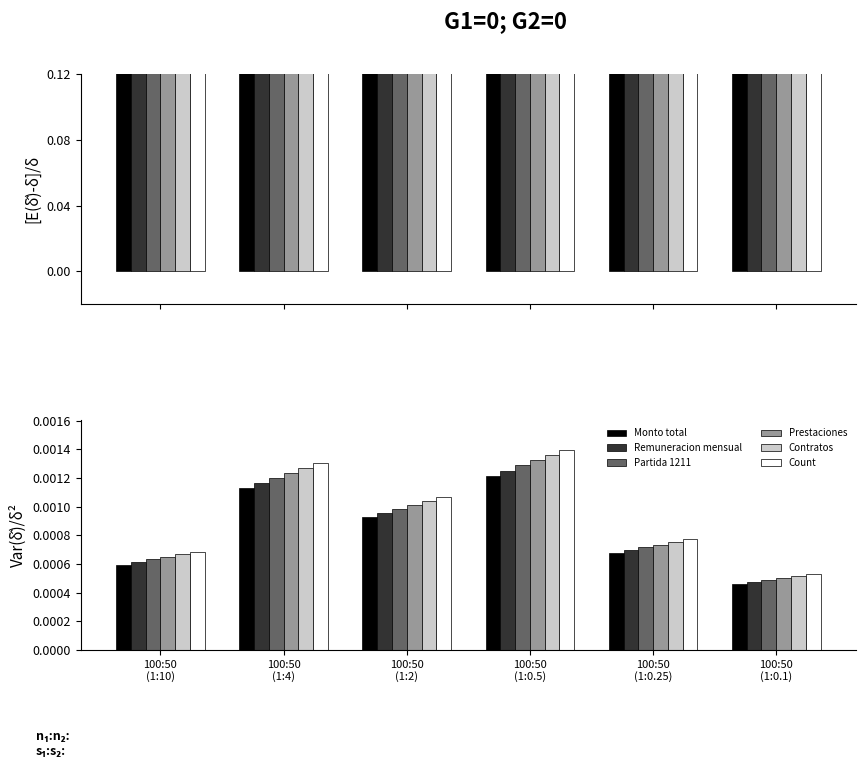

What are all the series names shown in the legend?

Monto total, Remuneracion mensual, Partida 1211, Prestaciones, Contratos, Count